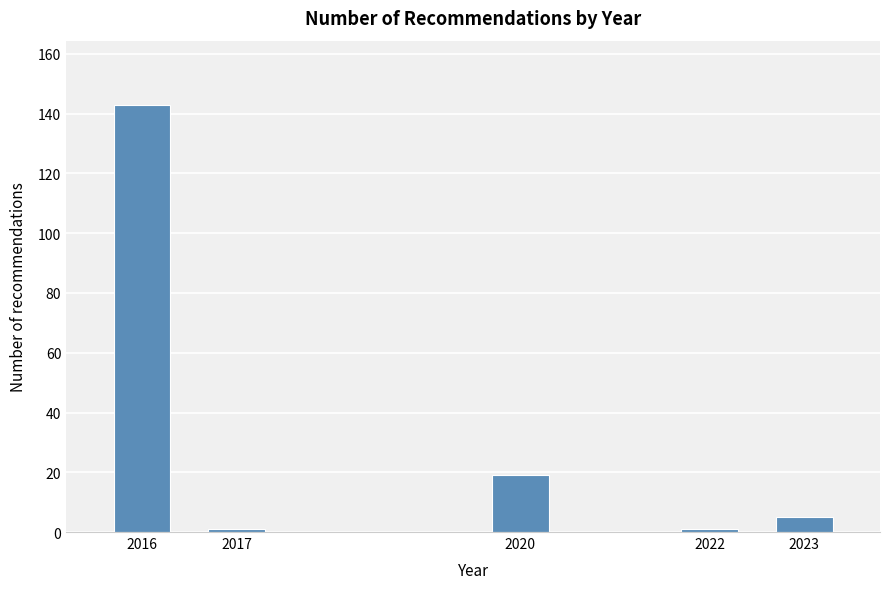

Reading left to right, list all the values displayed in this chart.

143	1	19	1	5